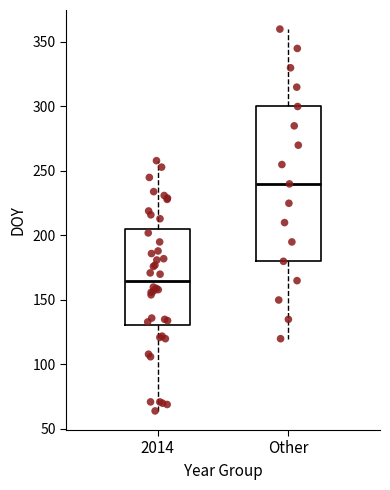

Reading left to right, transcribe this box plot: for each box, give where its median line is, the range the box spans, and where its two whiskers end, as read against the y-axis. The values are not printed on the chart, so give them approximately, as read against the axis.

2014: median 165, box 130 to 205, whiskers 65 to 260
Other: median 240, box 180 to 300, whiskers 120 to 360